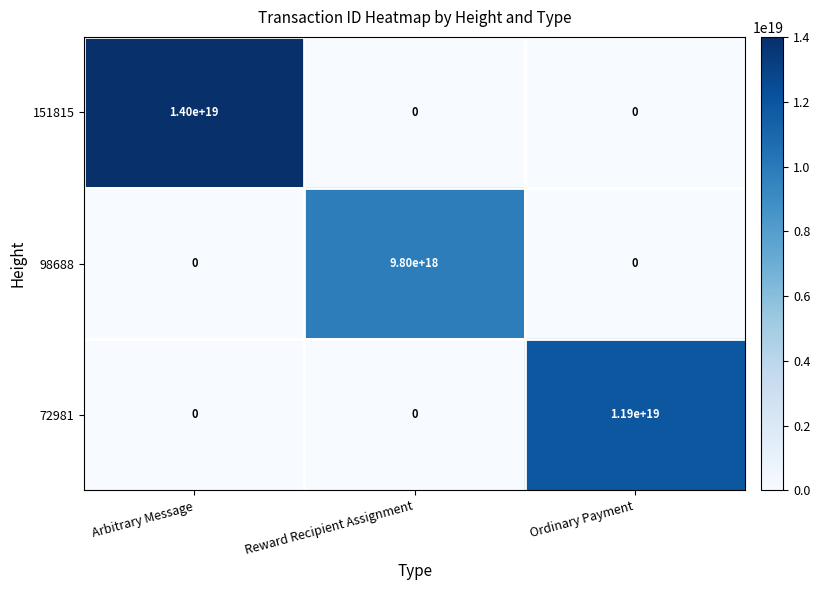

The value of 72981 at Ordinary Payment is 11900000000000000000. True or false?

True